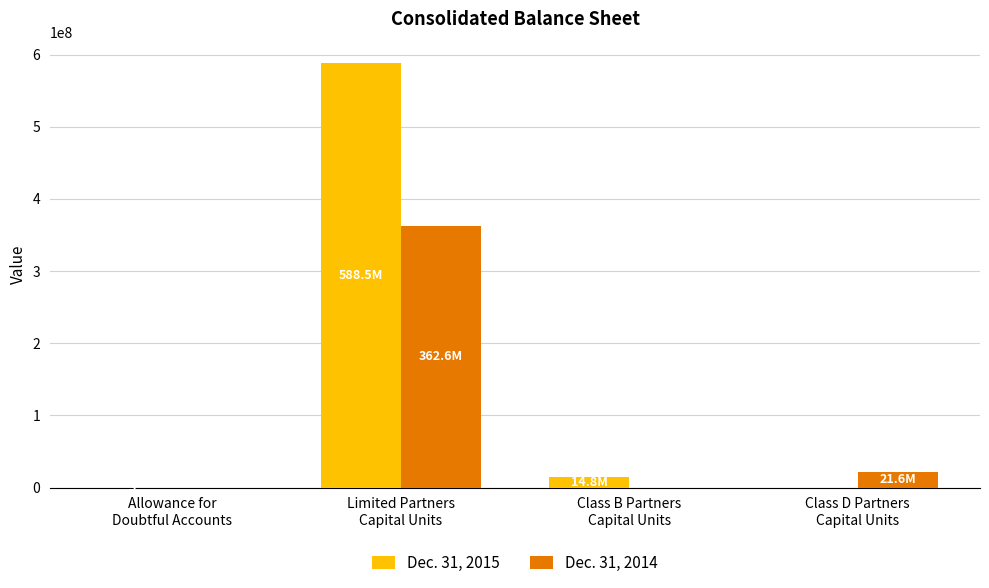

Which series has the largest range (max minus min)?

Dec. 31, 2015